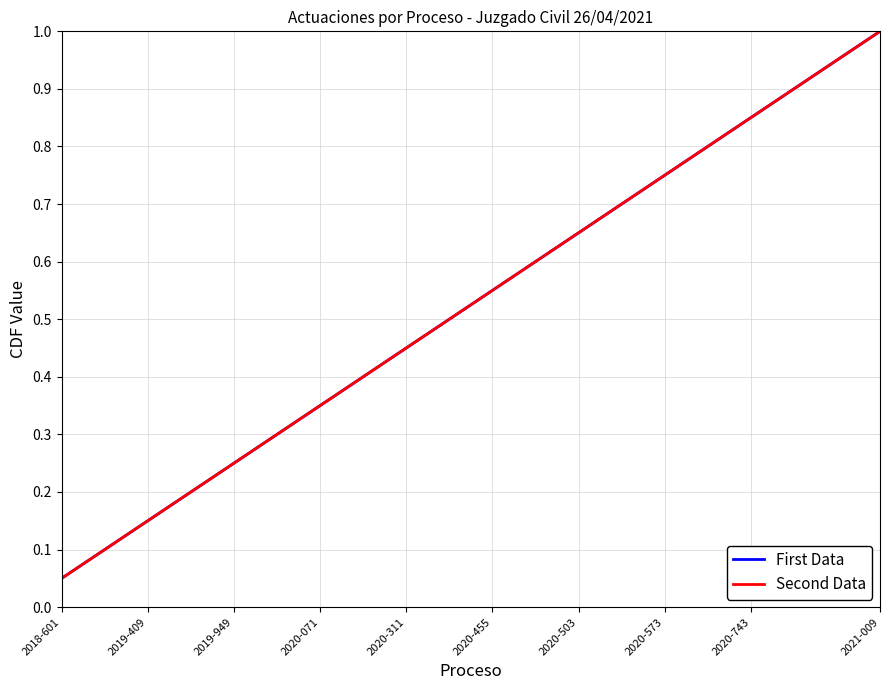

Is this an area chart (filled region under the line)?

No